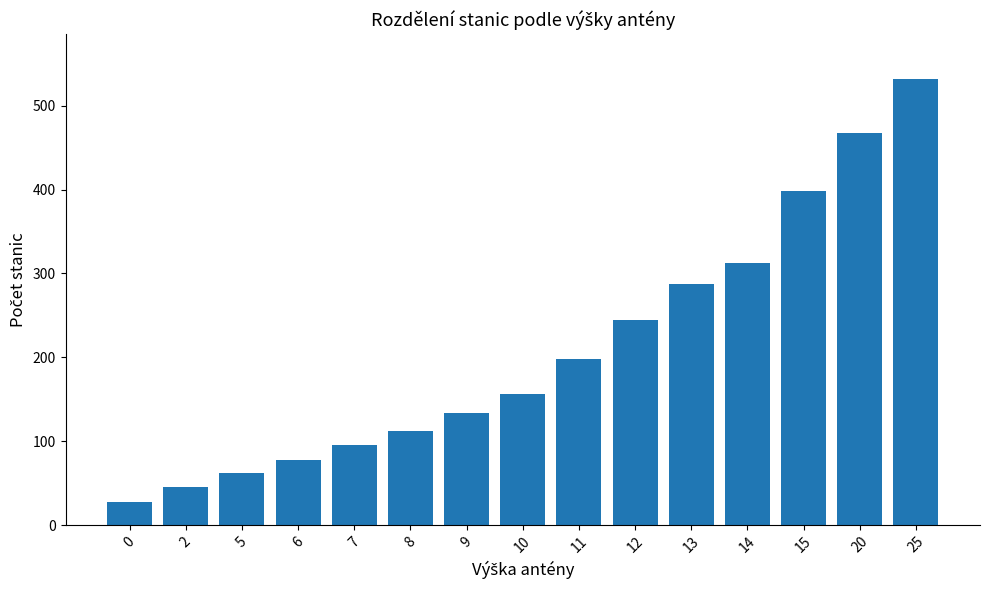

What is the ratio of the value at 9 to the value at 14?

0.4